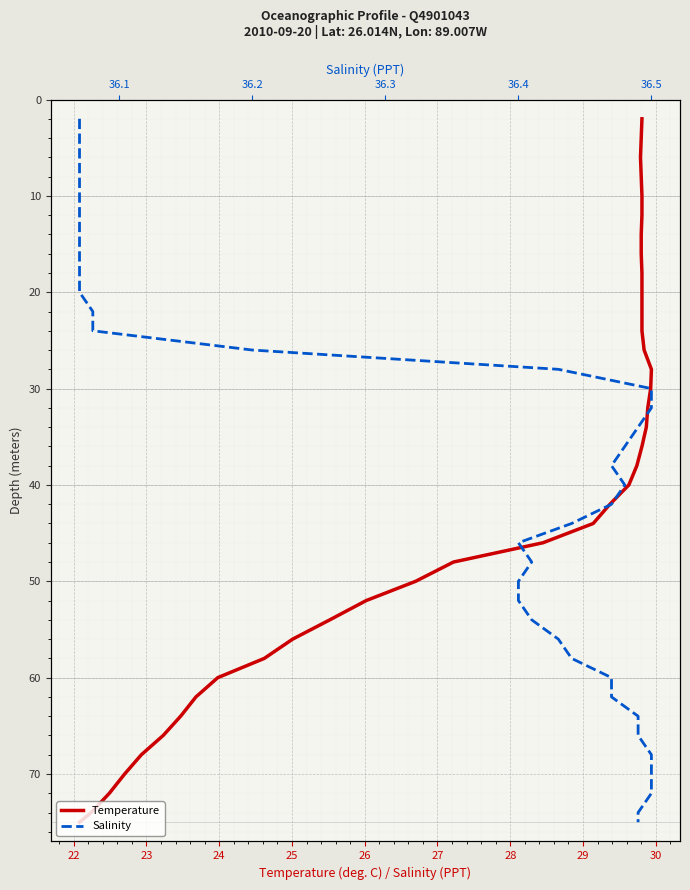

True or false: Salinity and Temperature intersect in this chart.

False